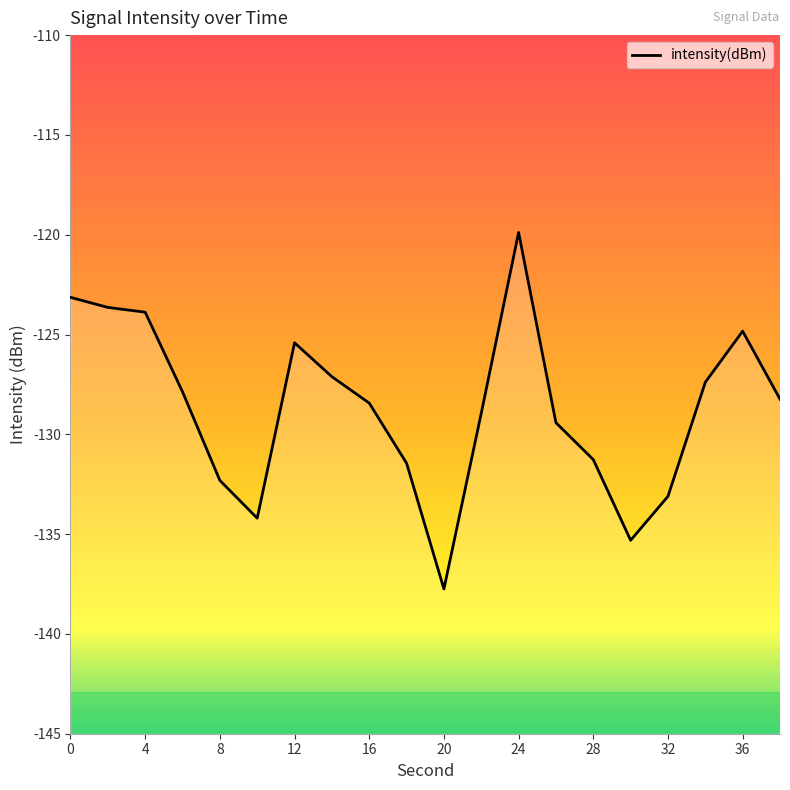

How many distinct data groups are displayed?

1